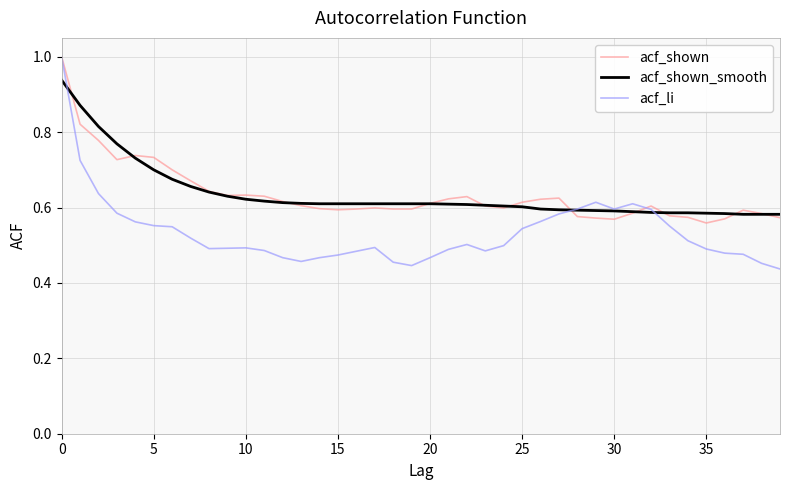

What are all the series names shown in the legend?

acf_shown, acf_shown_smooth, acf_li